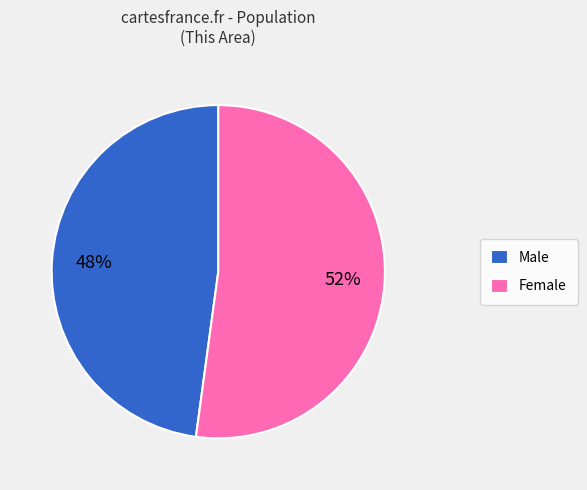

To the nearest percent, what is the average slice percentage?

50%